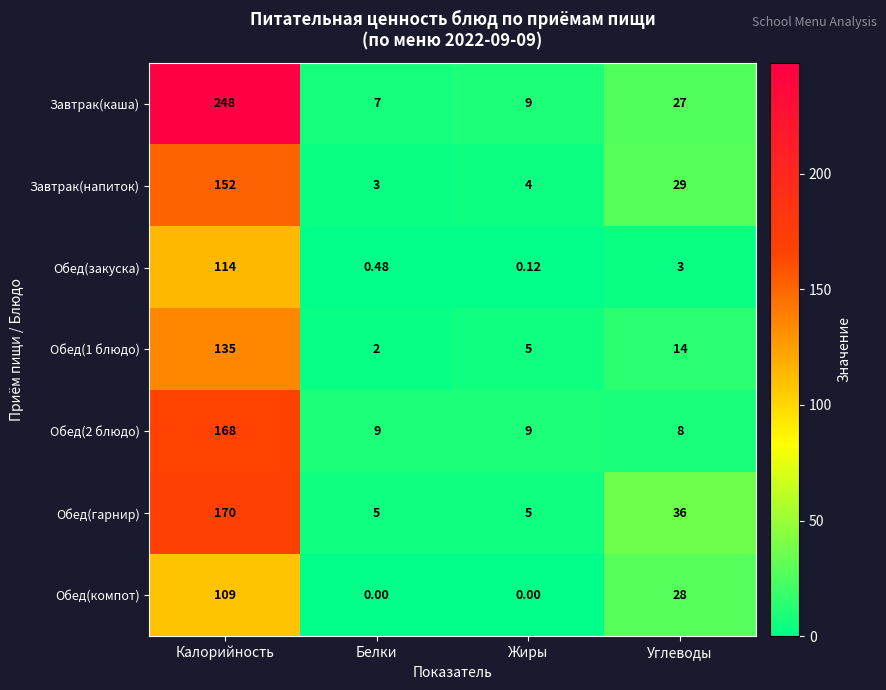

Where does the Завтрак(напиток) series first go above 29?

Калорийность